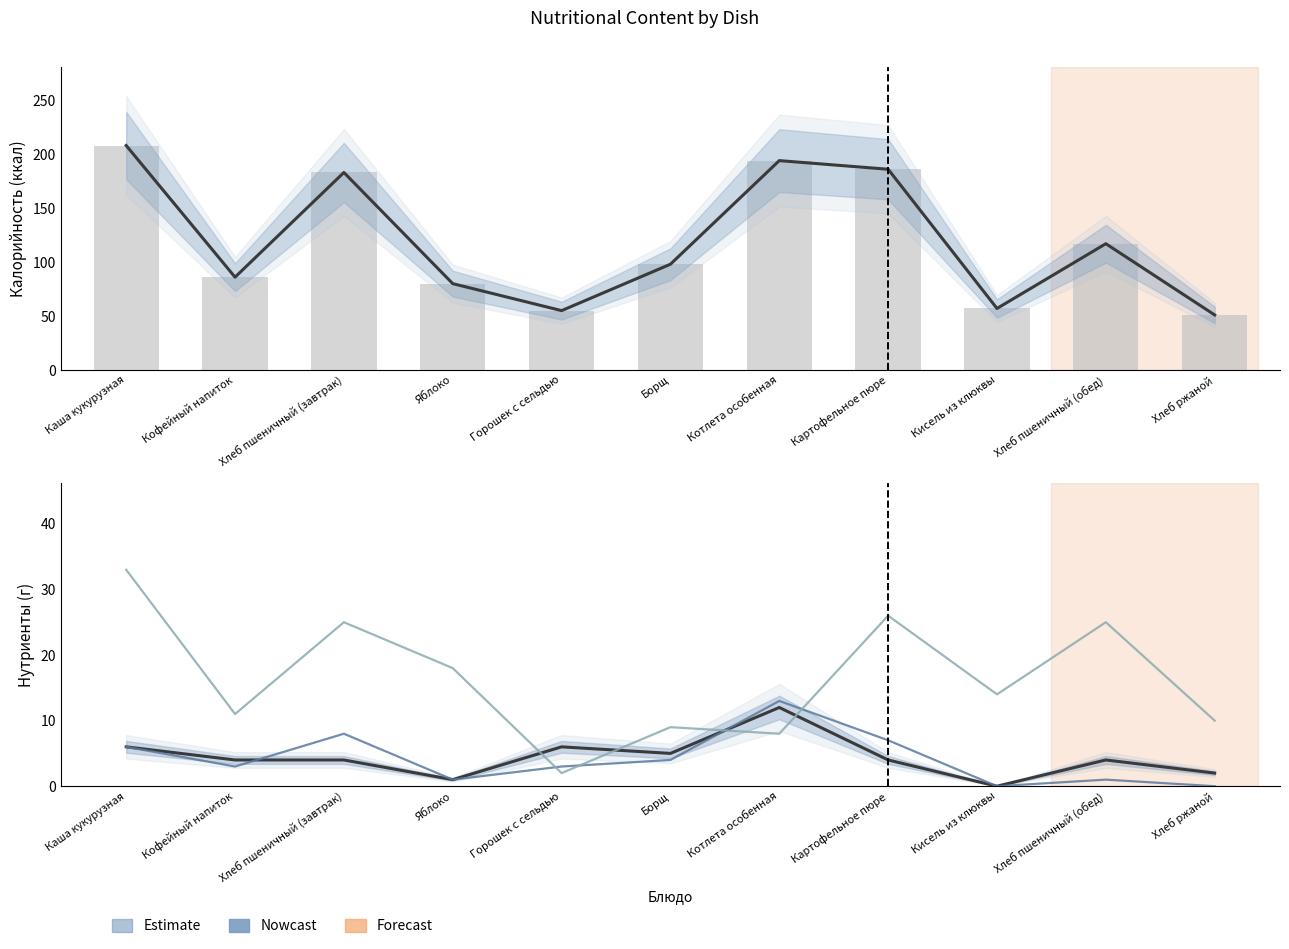

Read the Белки value at Кофейный напиток, to the nearest 5.

5